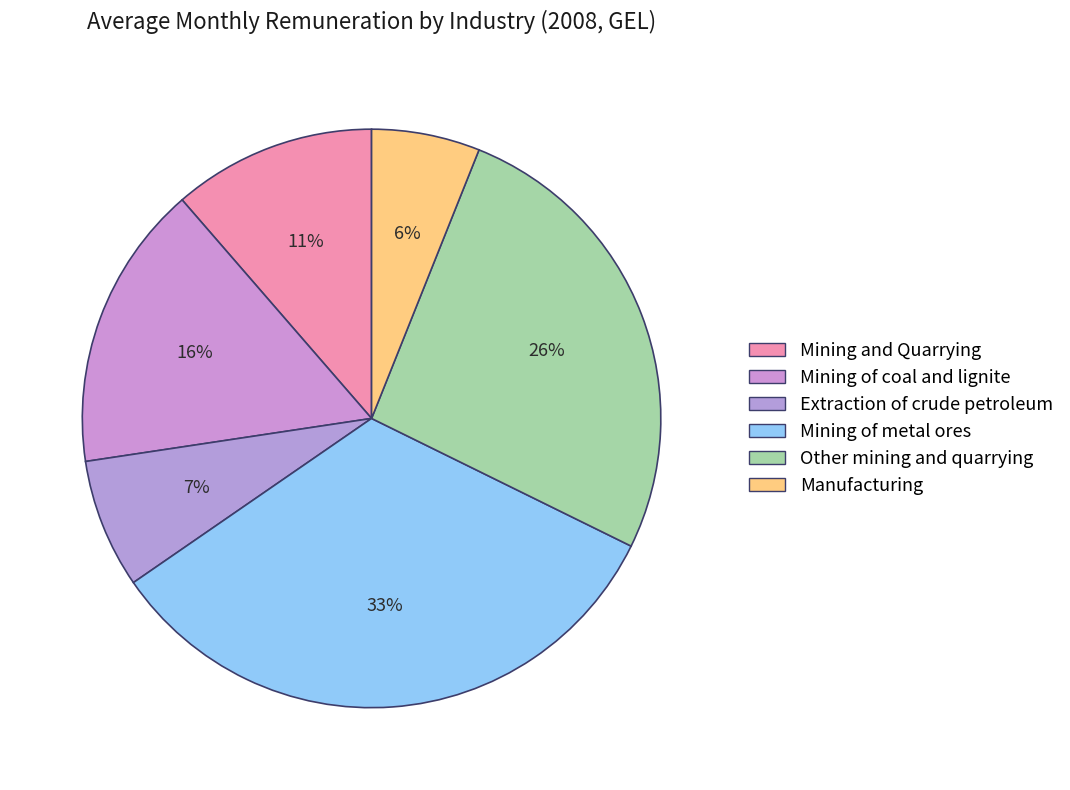

To the nearest percent, what percentage of the pie is Mining and Quarrying?

11%